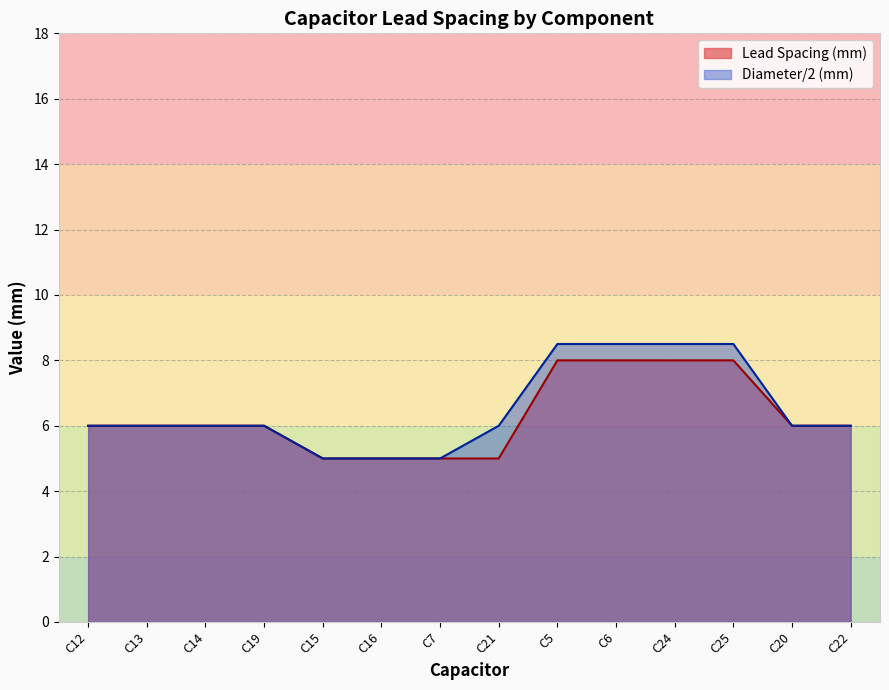

Where is the data nearest to the value 6?

C12